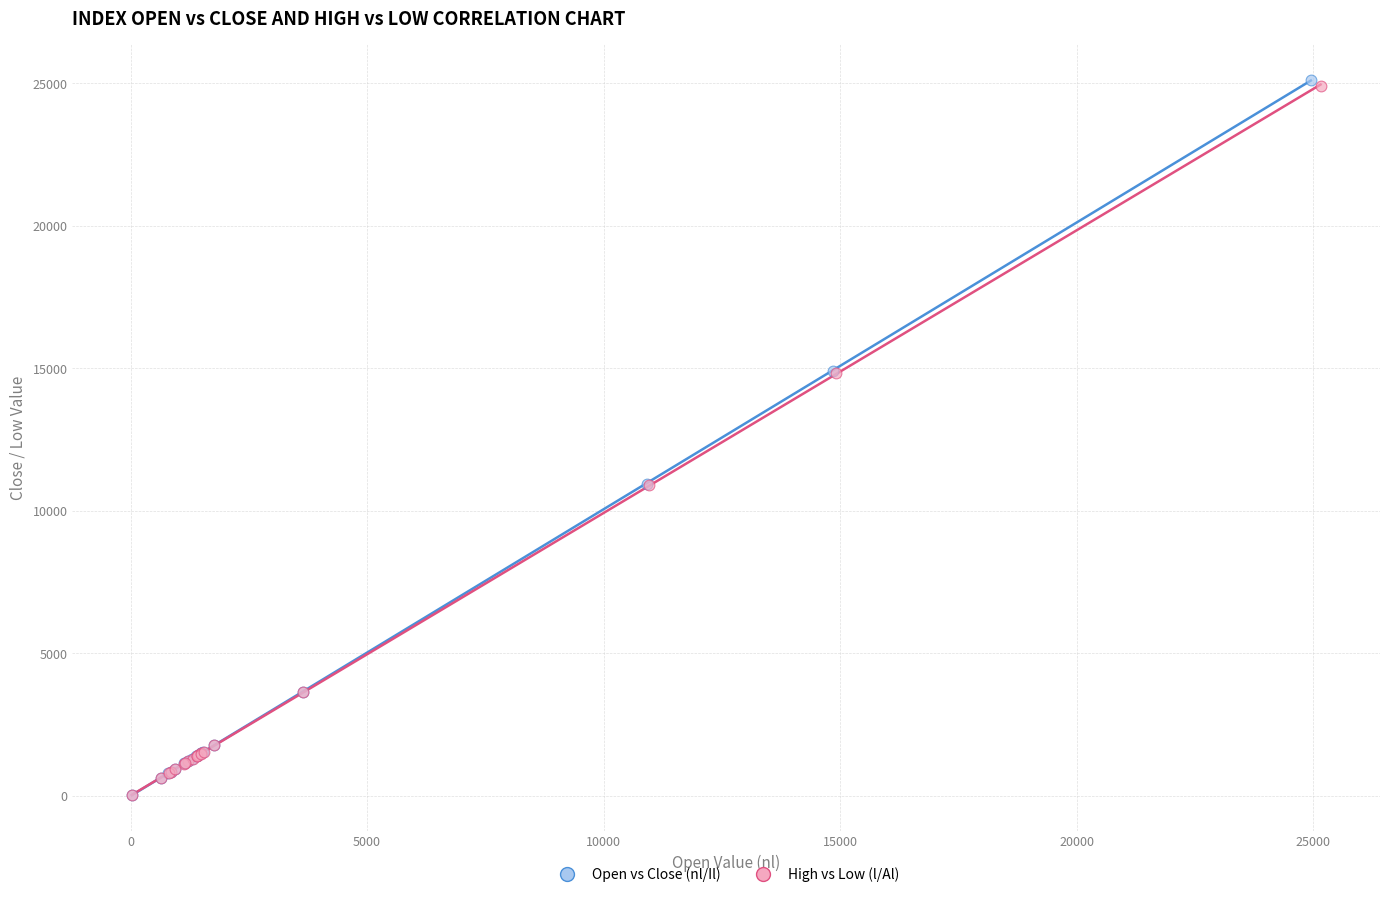

Which series has the widest spread of Y values?

Open vs Close (nl/Il)